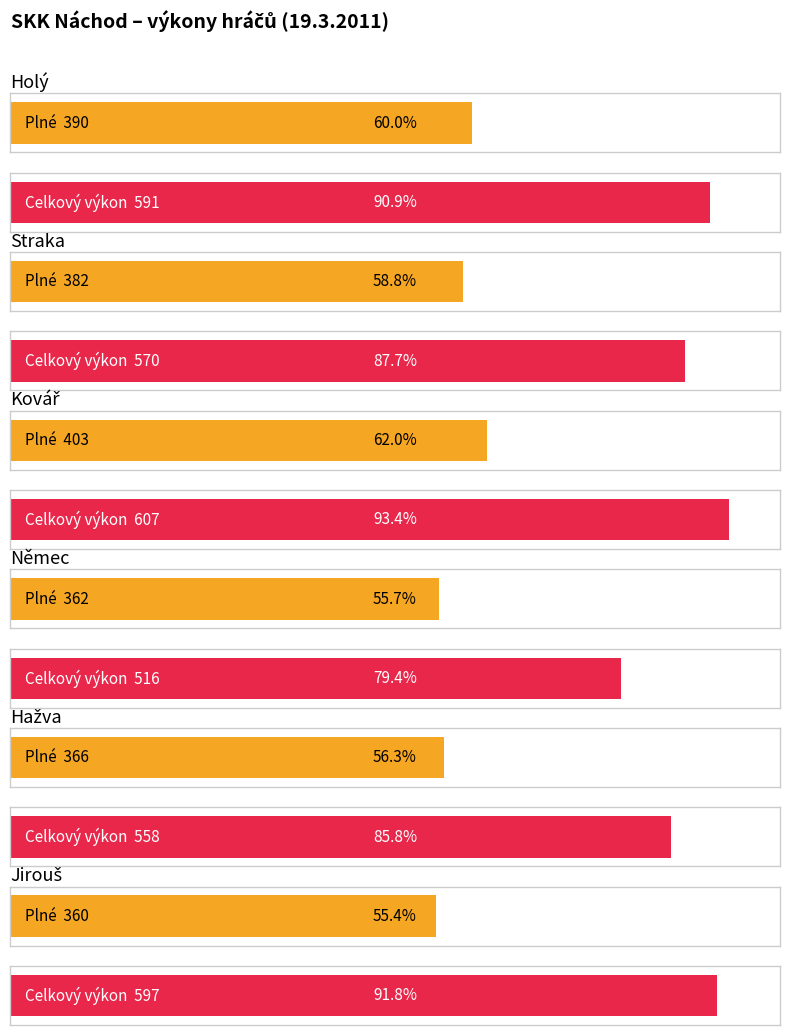

Reading right to left, what are all the values shown in this chart?

Plné (Domácí): 360	366	362	403	382	390
Celk. (Domácí): 597	558	516	607	570	591